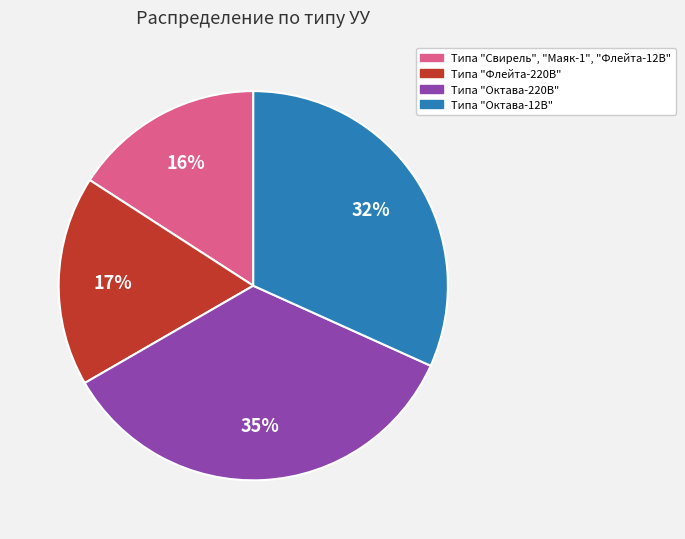

How many segments does this pie chart have?

4